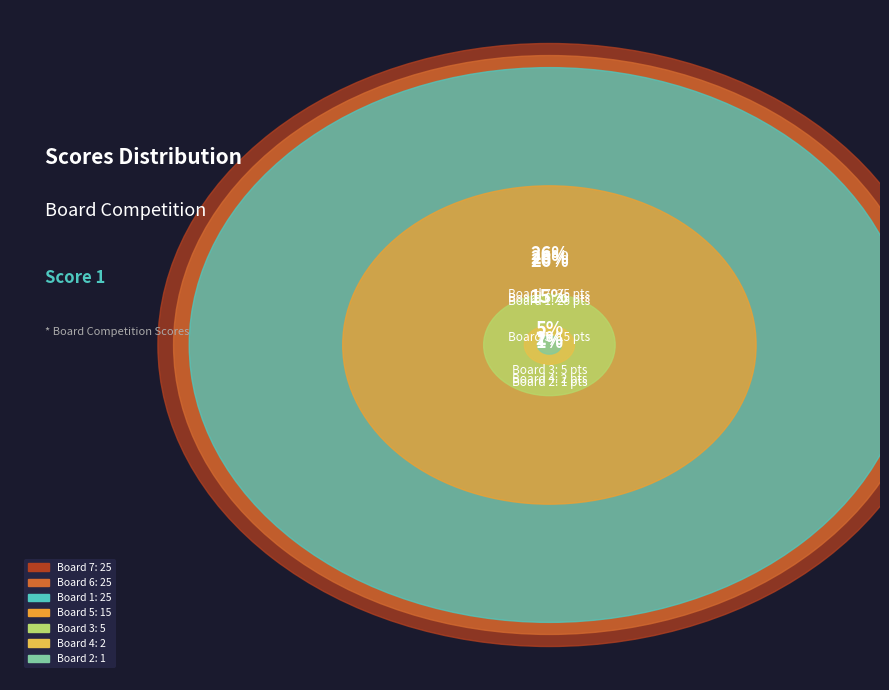

To the nearest percent, what is the average slice percentage?

14%